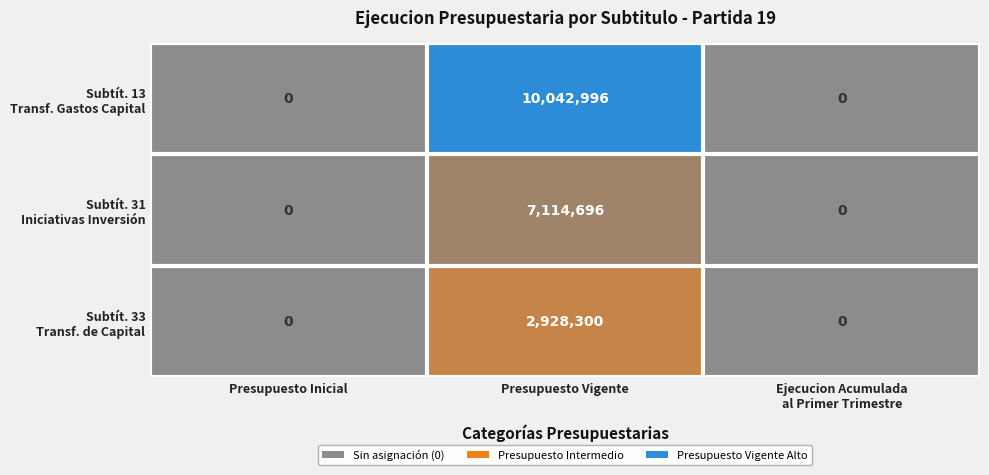

At which category is the sum across all series the highest?

Presupuesto Vigente